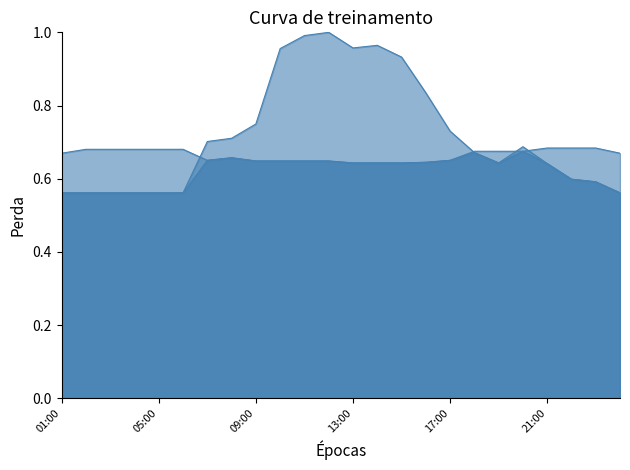

At how many categories does at least one series exceed 0?

24